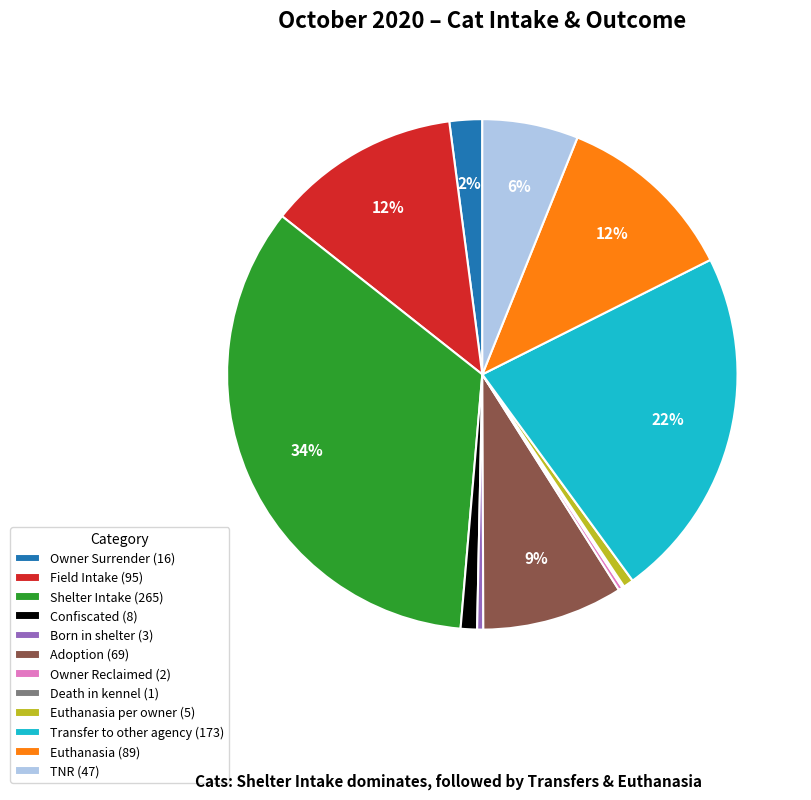

Is TNR (47) the majority of the pie?

No